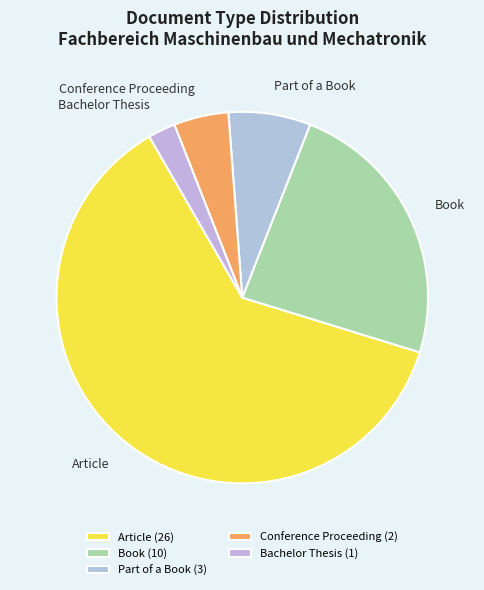

Count the number of slices in the pie.

5